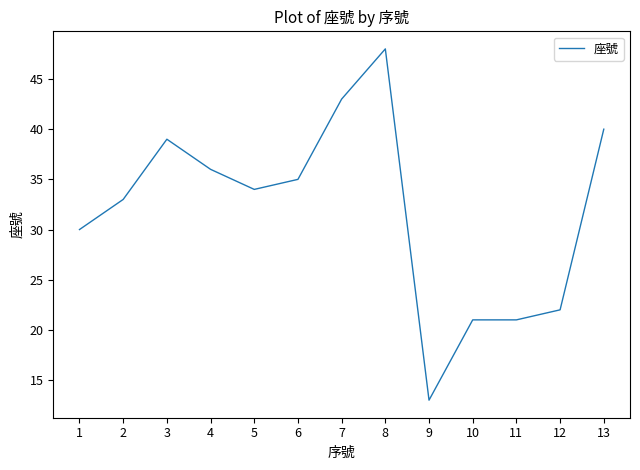

Read the value at 8, to the nearest 10.

50